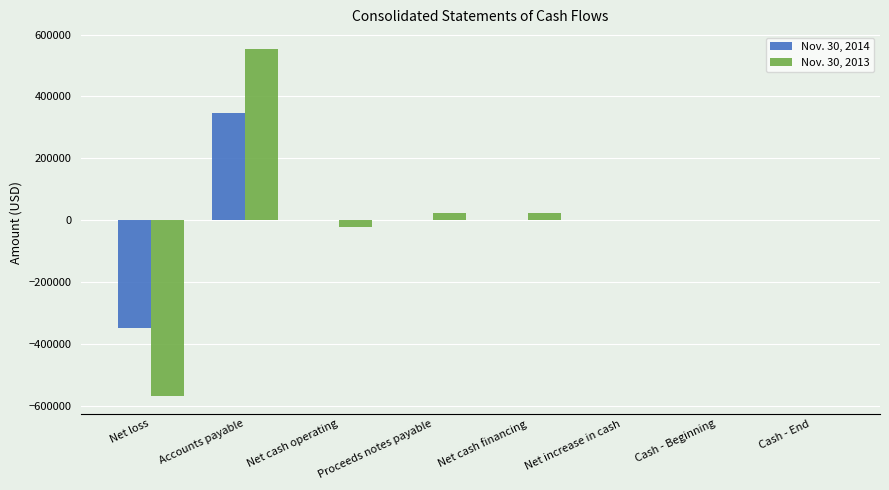

What is the maximum value shown in the chart?

551890